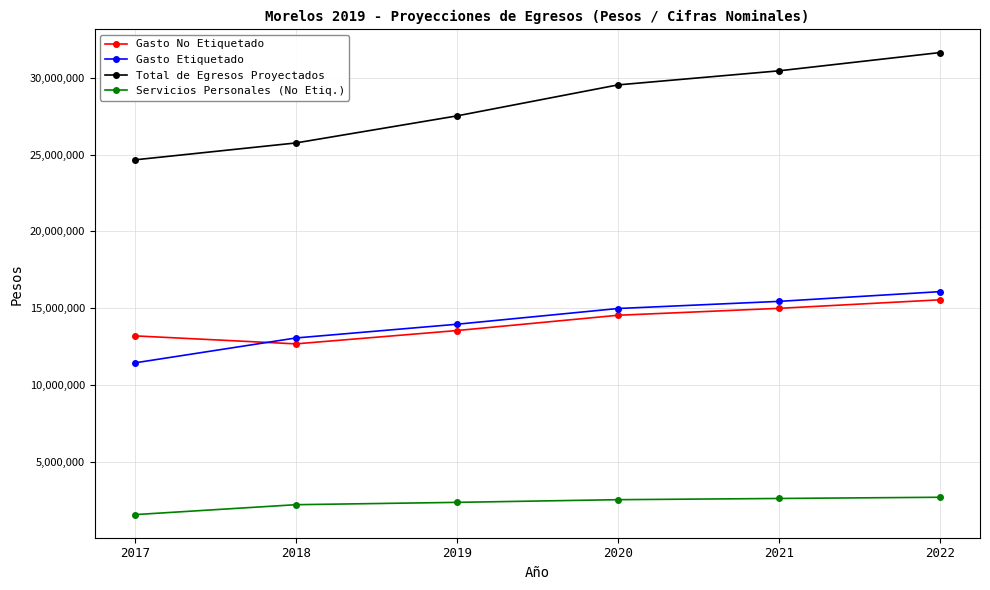

Is the value of Servicios Personales (No Etiq.) at 2022 greater than the value of Gasto No Etiquetado at 2022?

No